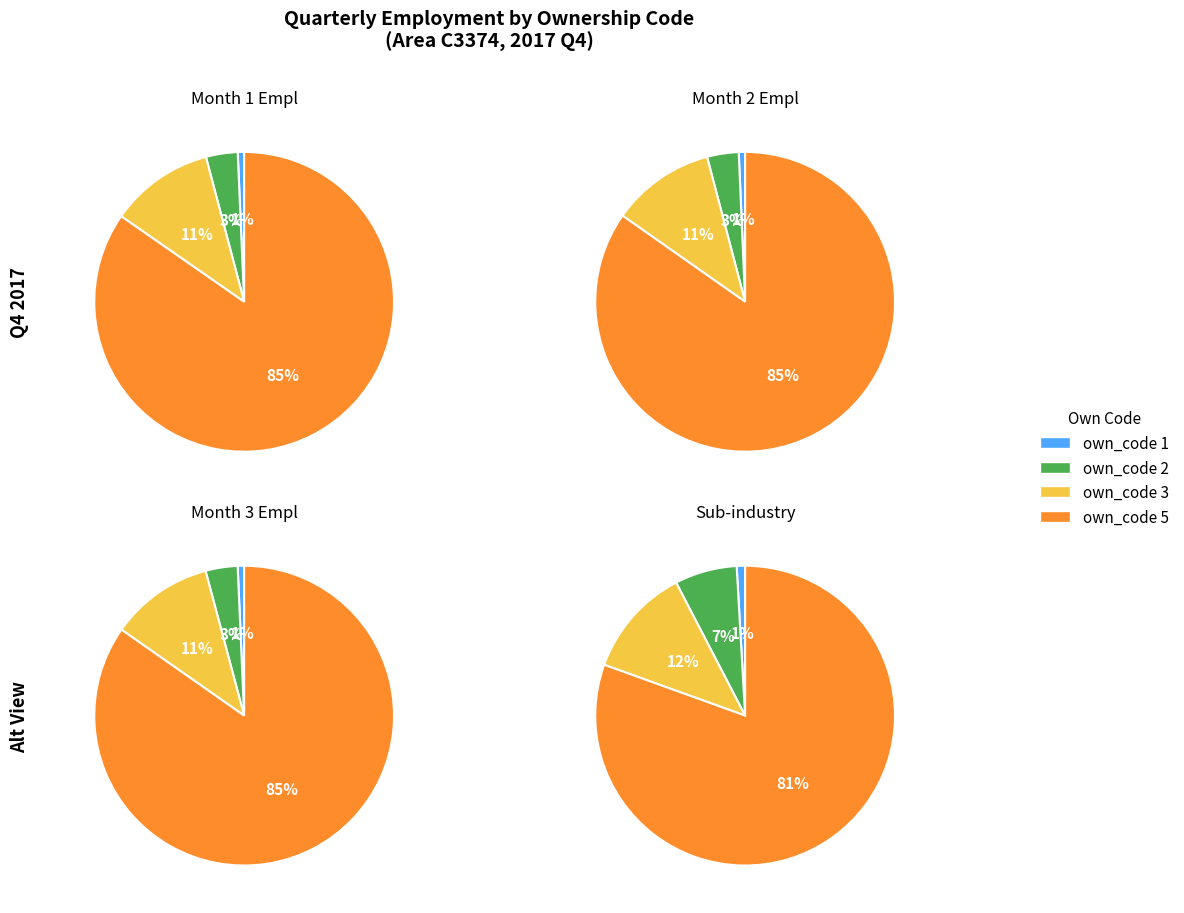

Is there a majority slice in this chart?

Yes